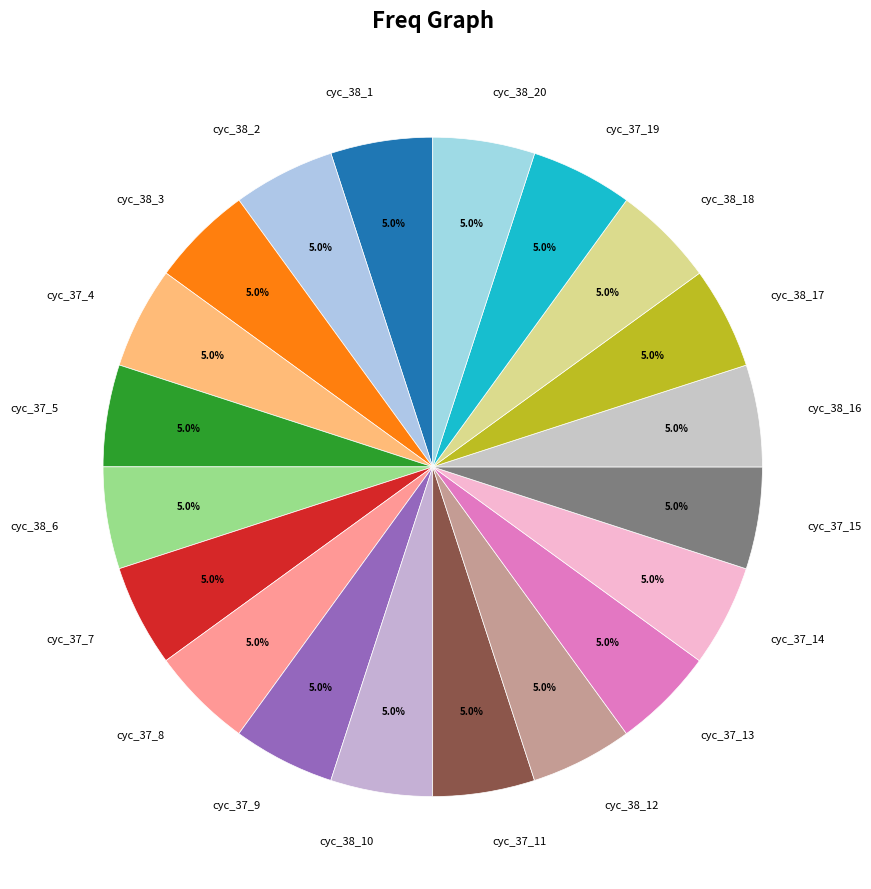

Is cyc_38_3 the majority of the pie?

No